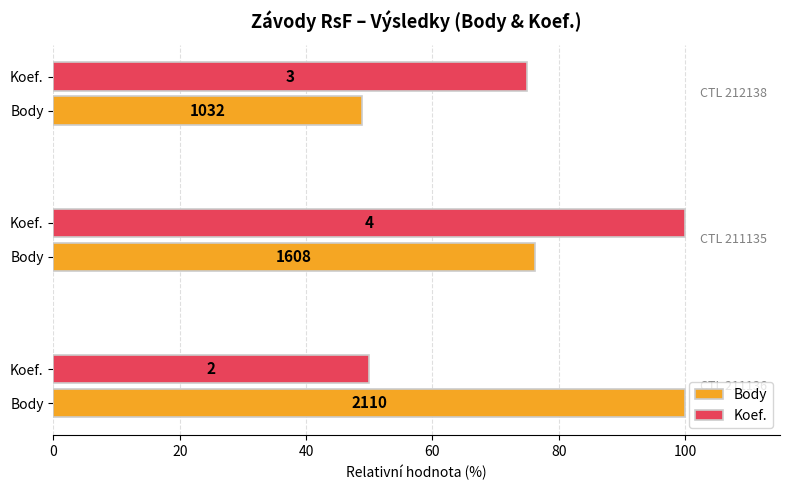

How many series are shown in this chart?

2